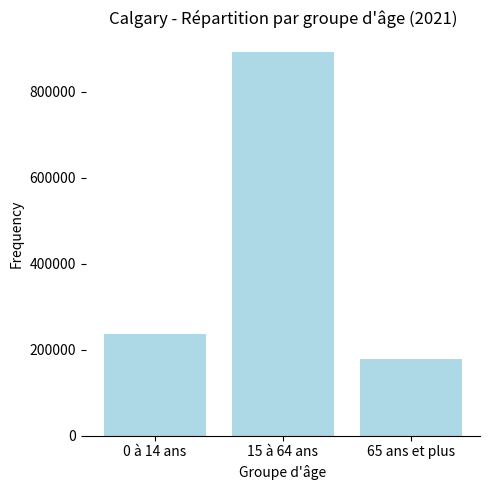

List the labels in order of value, largest first.

15 à 64 ans, 0 à 14 ans, 65 ans et plus